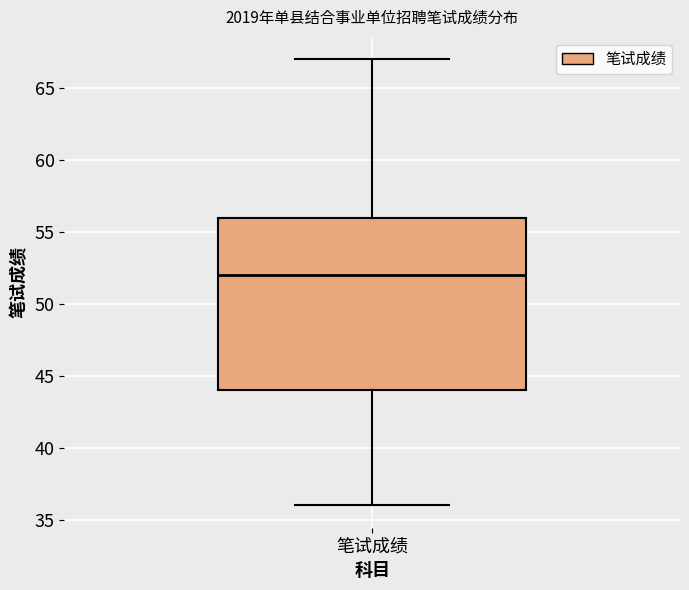

Transcribe this box plot: give where the median line is, the range the box spans, and where the two whiskers end, as read against the y-axis. The values are not printed on the chart, so give them approximately, as read against the axis.

median 52, box 44 to 56, whiskers 36 to 67